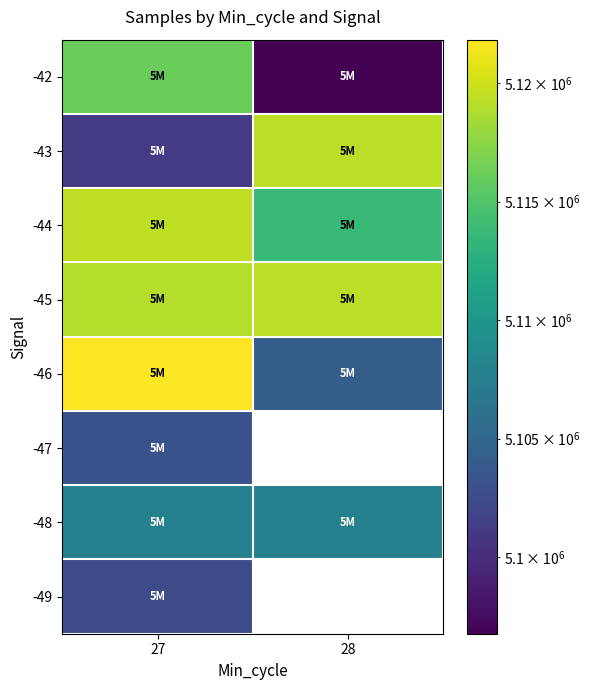

Rank the series by their maximum value, from highest to lowest.

-46, -44, -43, -45, -42, -48, -47, -49